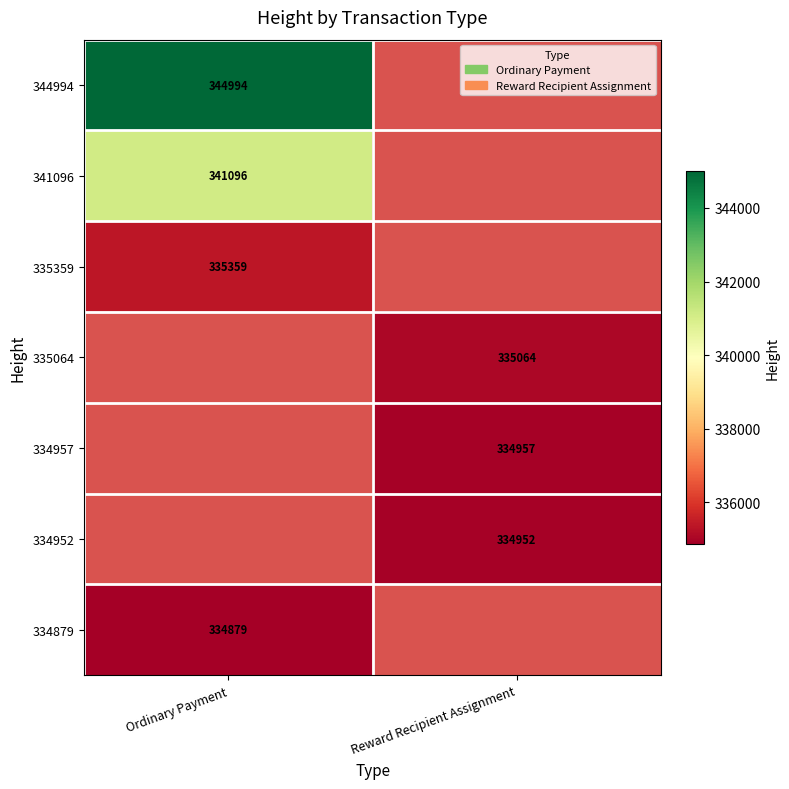

True or false: 344994 has a value of 344994 at Ordinary Payment.

True